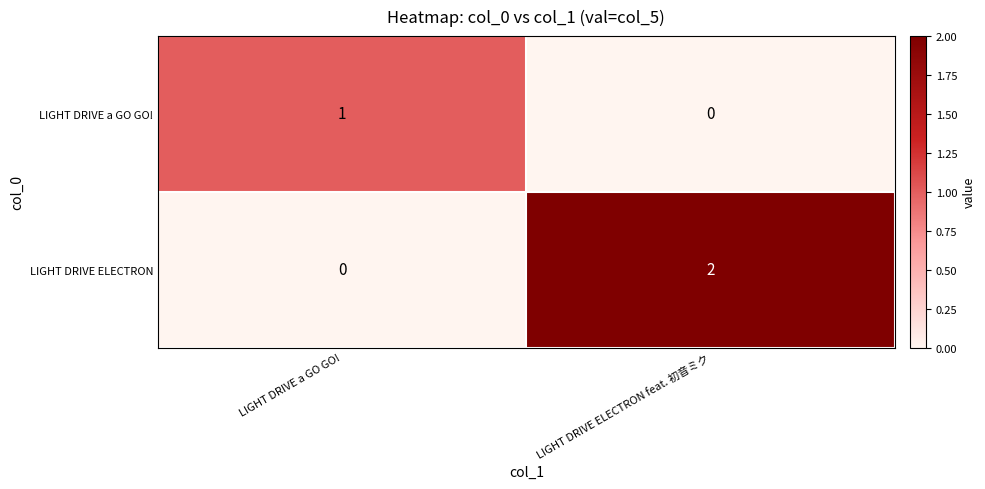

At which category is the sum across all series the highest?

LIGHT DRIVE ELECTRON feat. 初音ミク